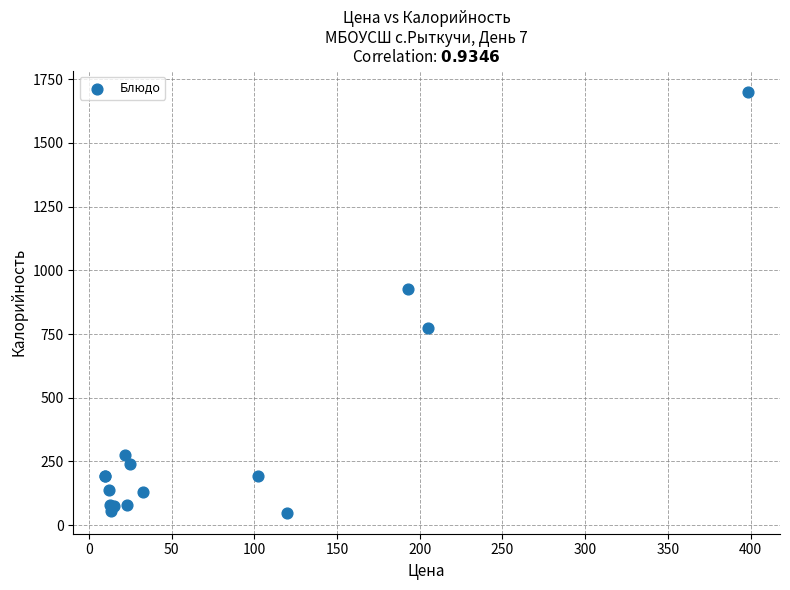

What Y value in the scatter plot is closest to 875?

926.5